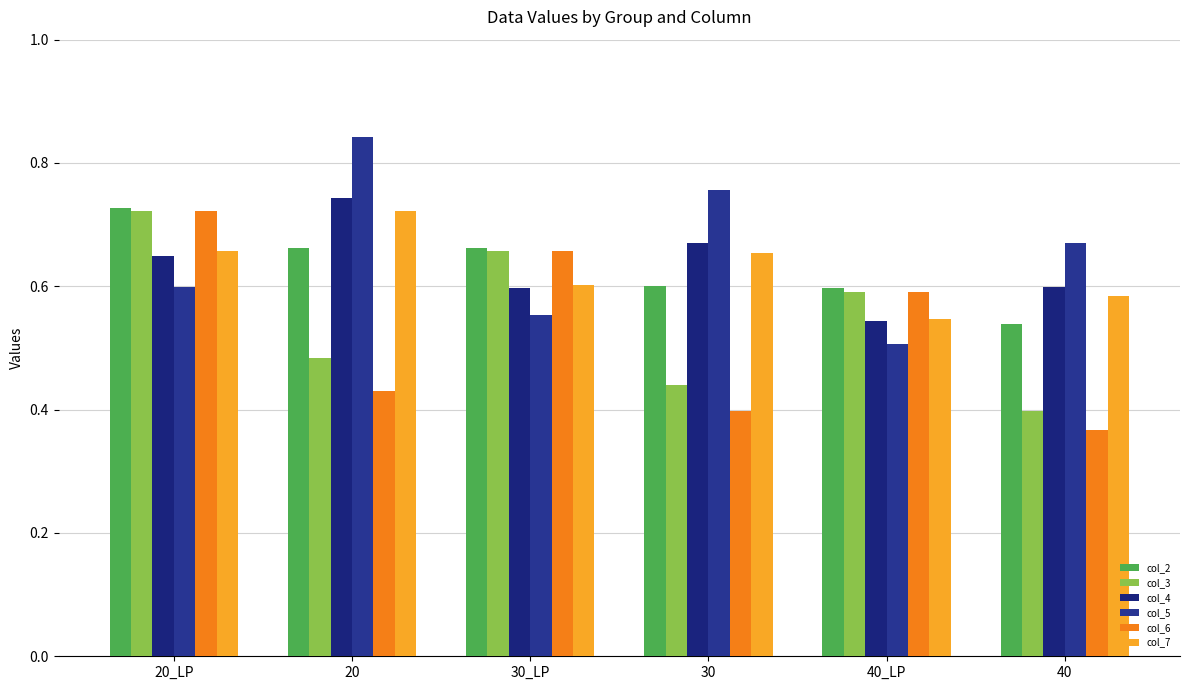

At which label is col_3 closest to 0?

40